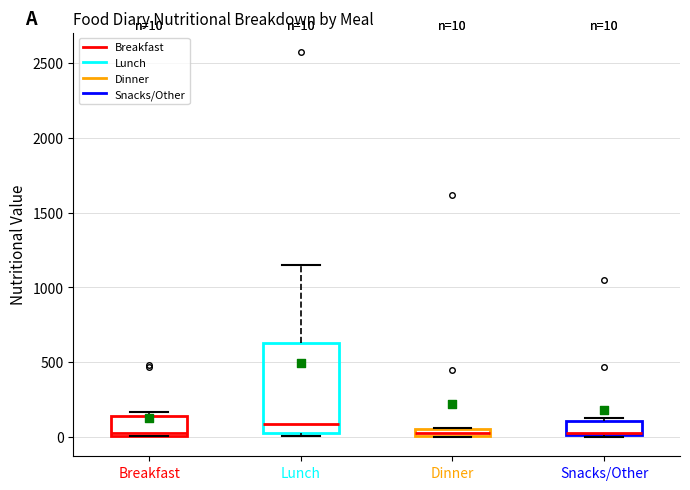

Which box has the highest median line?

Lunch